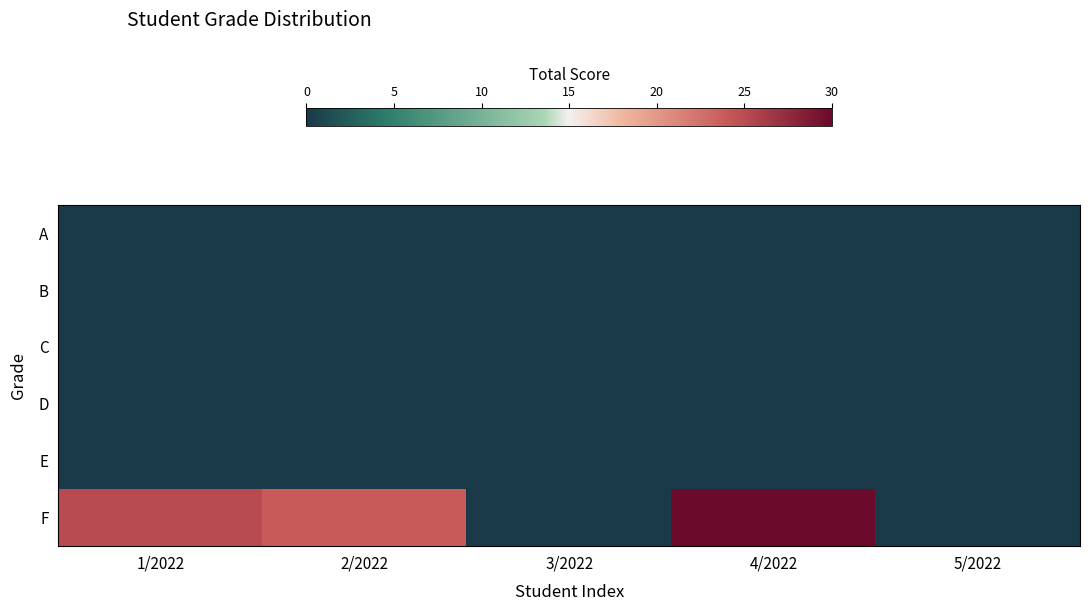

Which has a higher value, 3/2022 or 5/2022?

3/2022